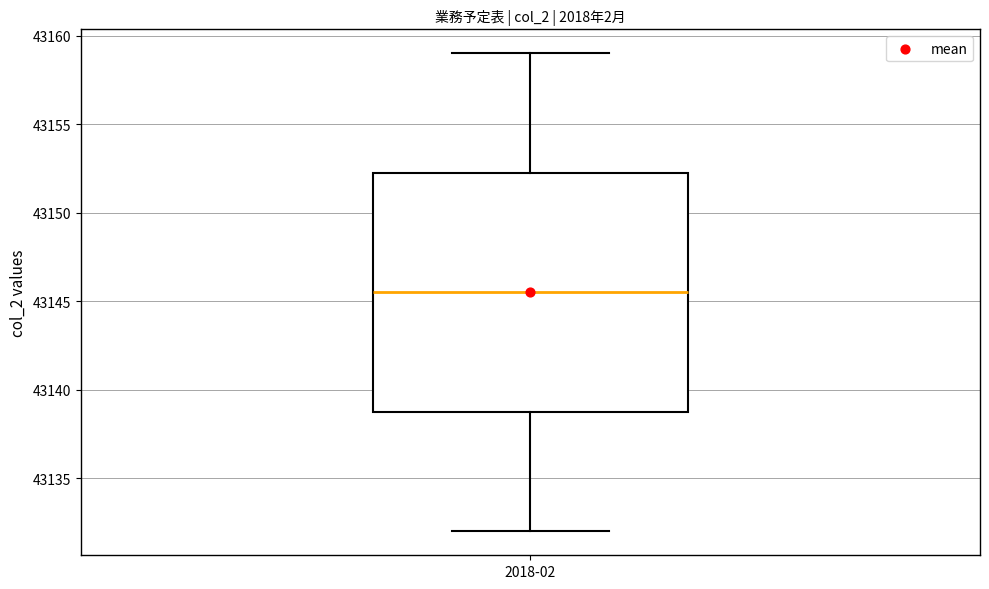

Read this box plot against the y-axis: the position of the median line, the range covered by the box, and the ends of both whiskers. The values are not printed on the chart, so give them approximately, as read against the axis.

median 43145.5, box 43139.0 to 43152.5, whiskers 43132.0 to 43159.0